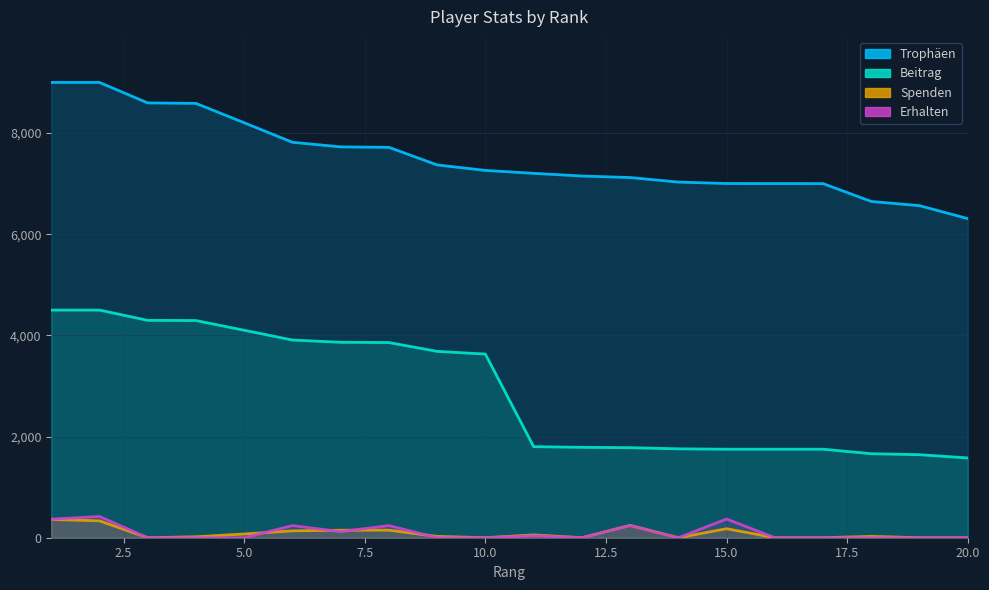

True or false: Erhalten and Trophäen cross at least once.

False